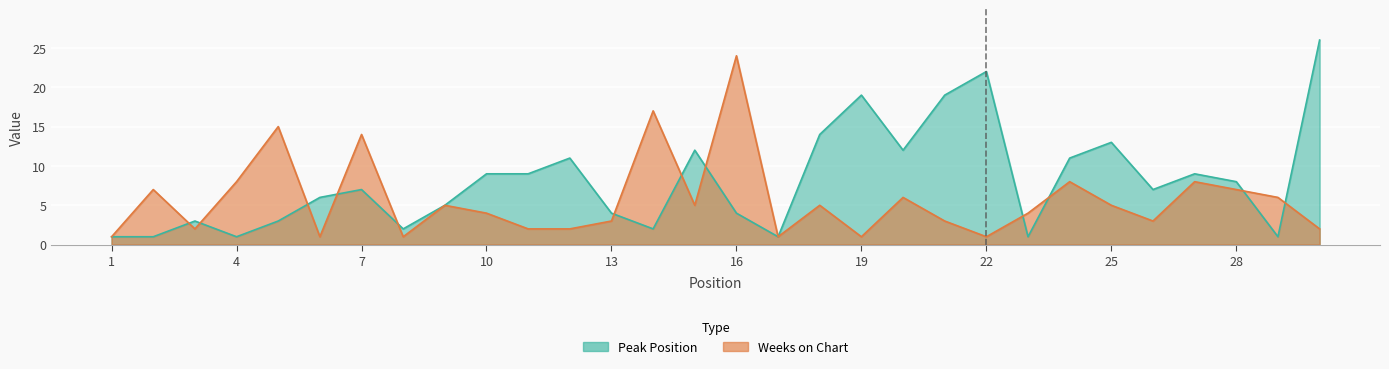

Is the value of Peak Position at 26 greater than the value of Weeks on Chart at 5?

No